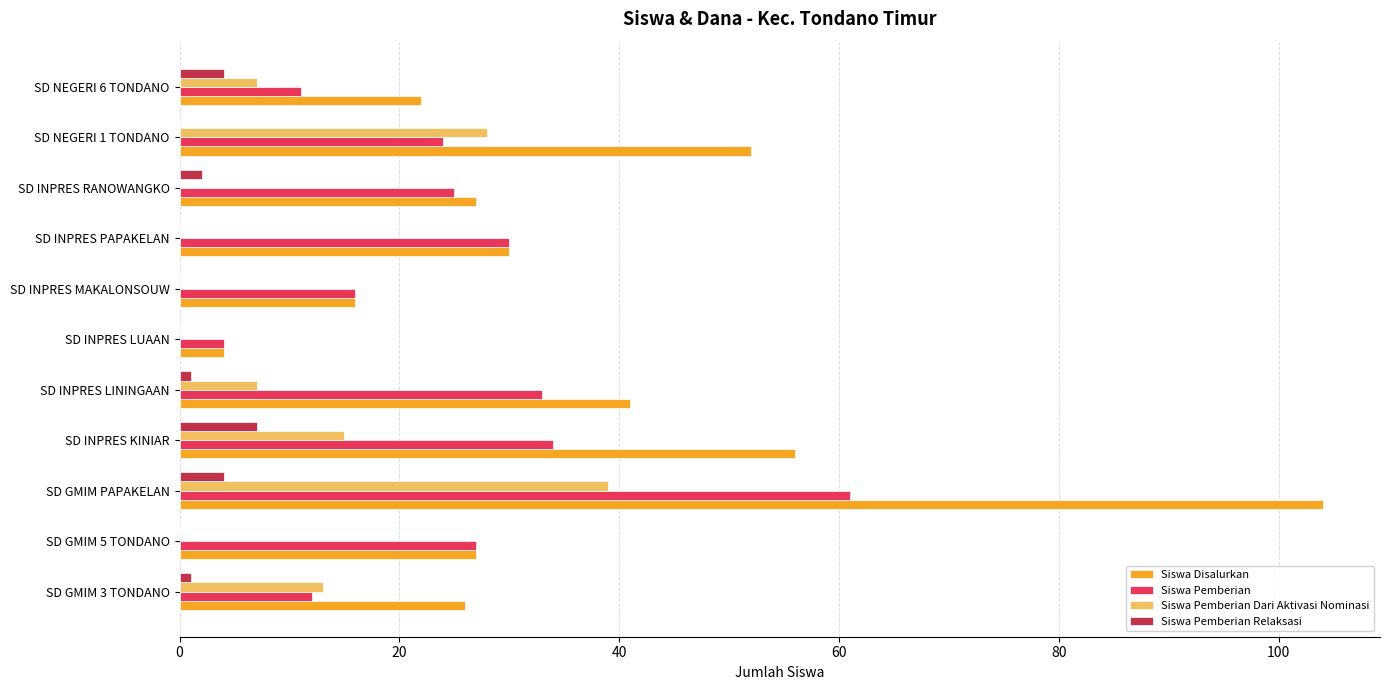

Which series changed the most between SD INPRES LININGAAN and SD INPRES RANOWANGKO?

Siswa Disalurkan